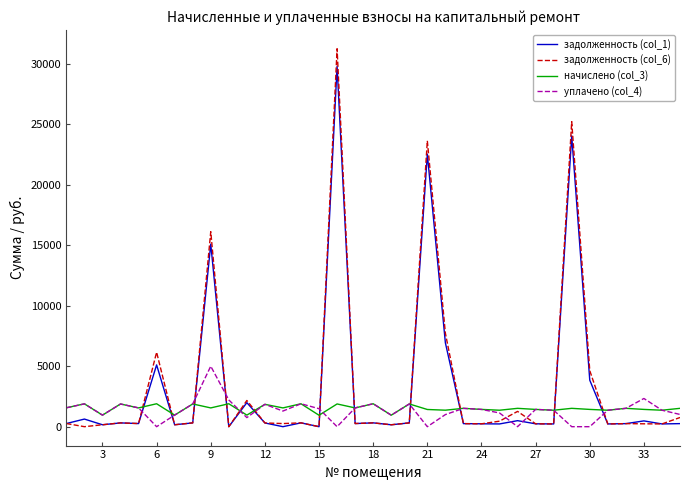

What is the highest value of the уплачено (col_4) series?

5000.0